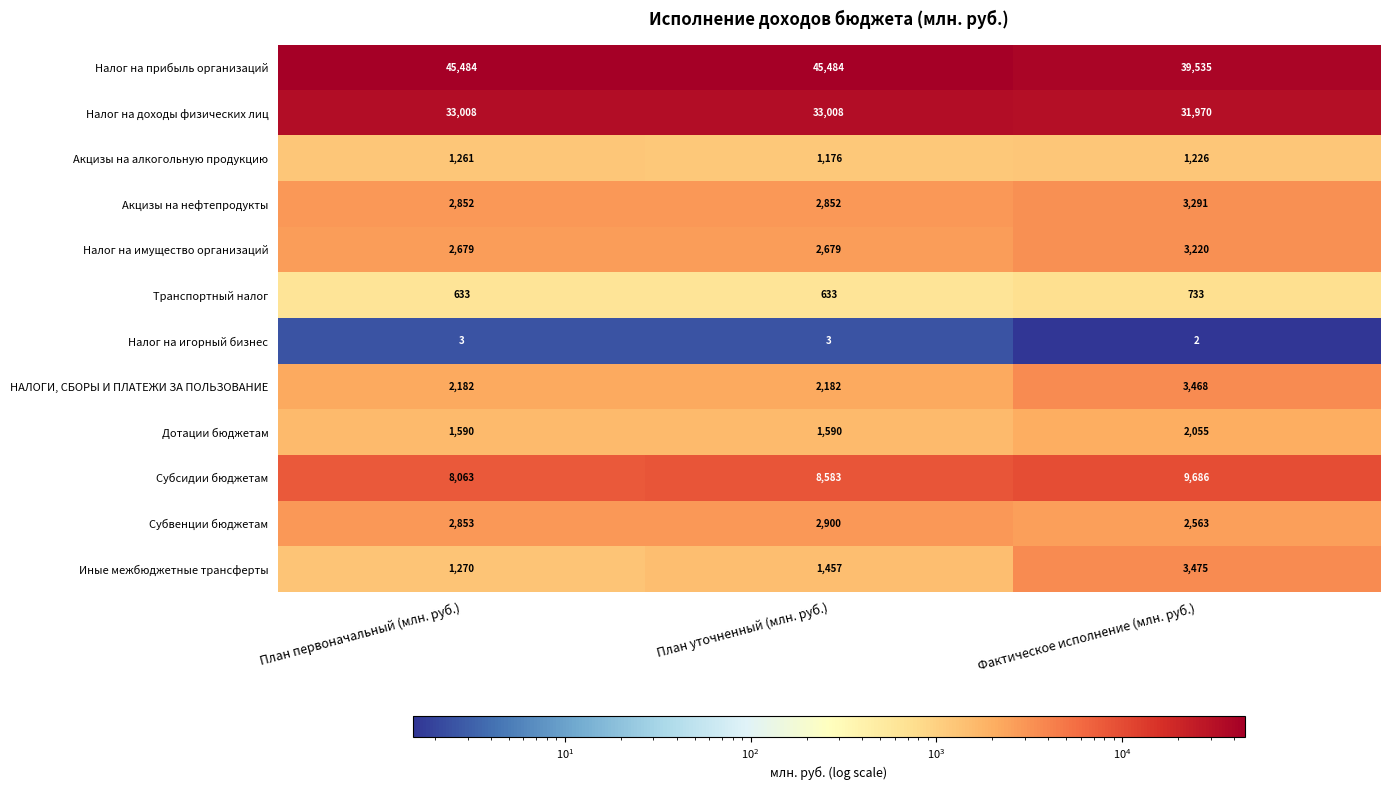

The value of Налог на имущество организаций at План первоначальный (млн. руб.) is 544. True or false?

False